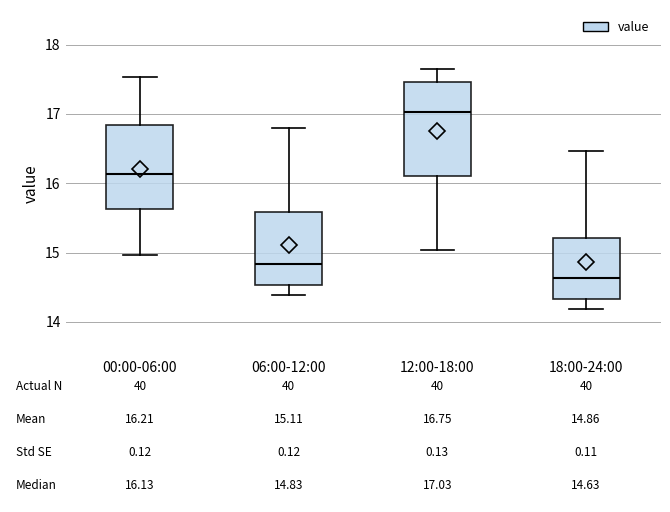

Which box is the tallest, from its lower edge to its upper edge?

12:00-18:00